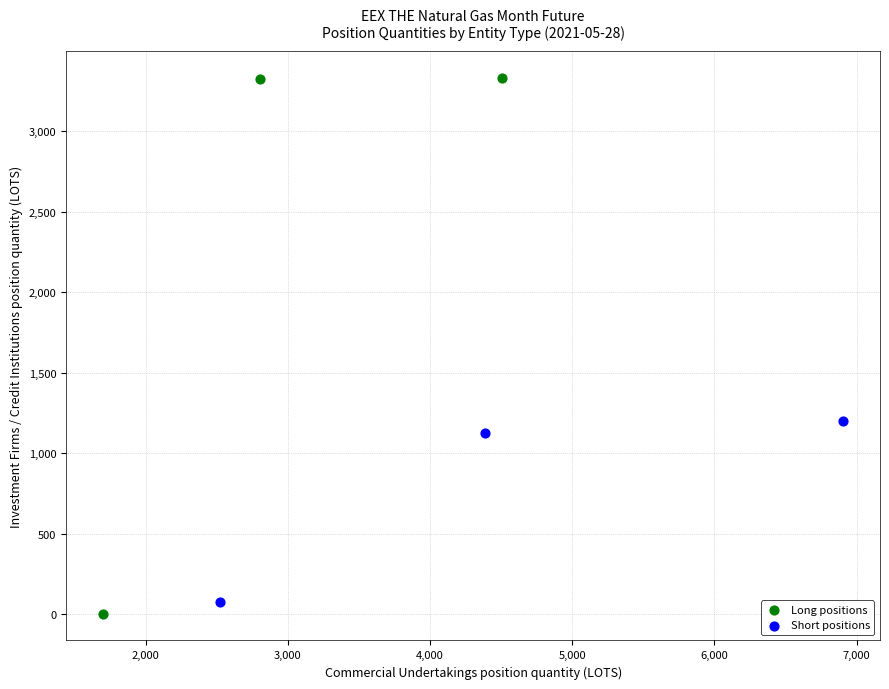

What are all the series names shown in the legend?

Long positions, Short positions